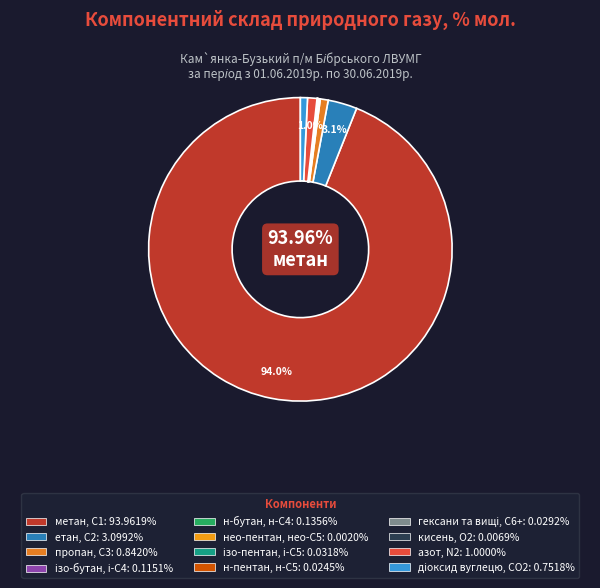

Does пропан, С3 account for over 50% of the chart?

No